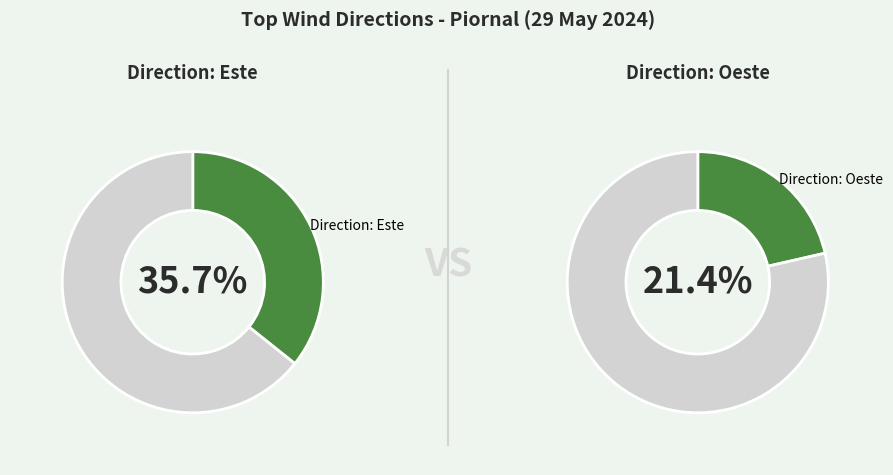

To the nearest percent, what percentage of the pie is Este?

36%